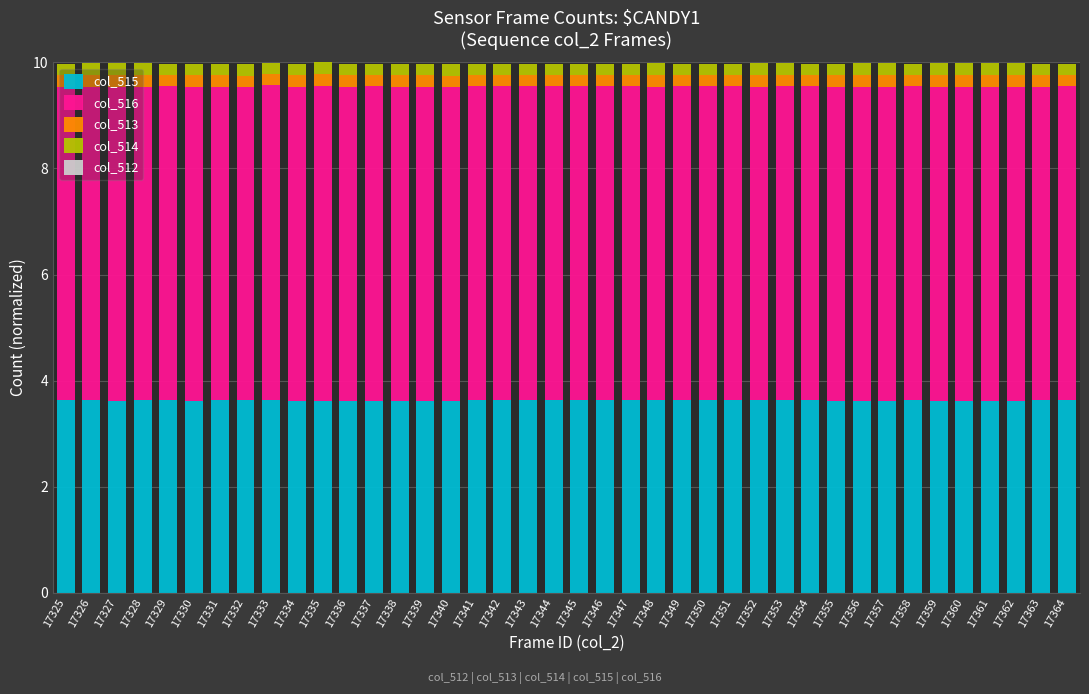

What is the total value across all series at 17340?

10.0